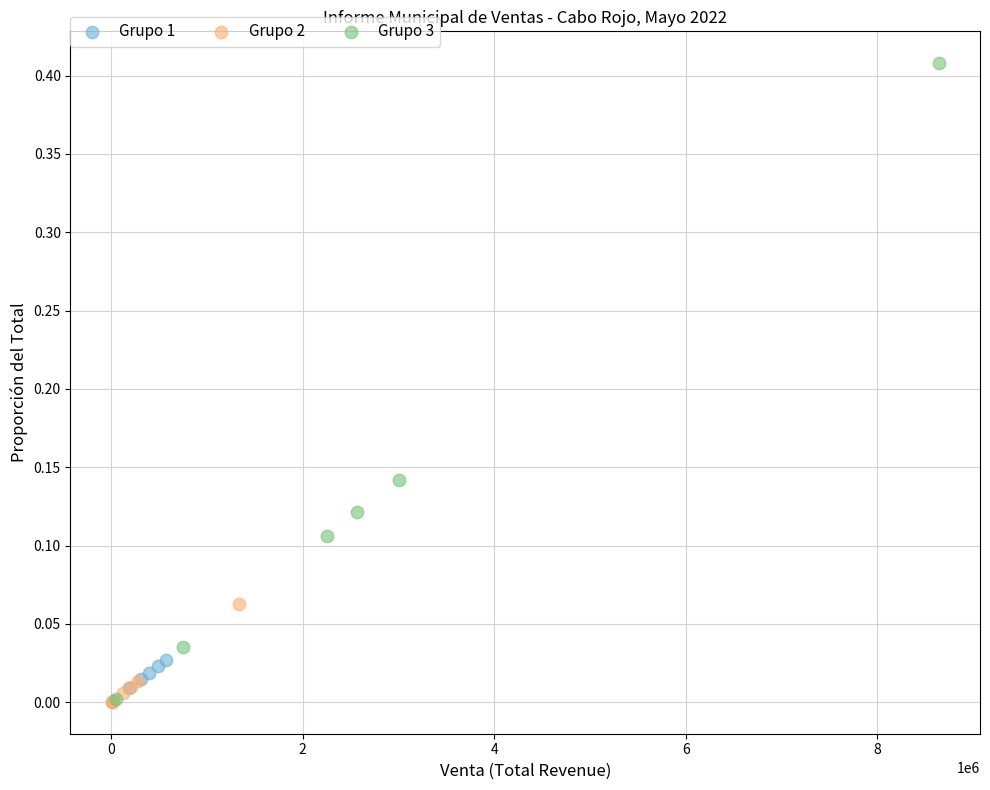

Which series contains the highest Y value?

Grupo 3